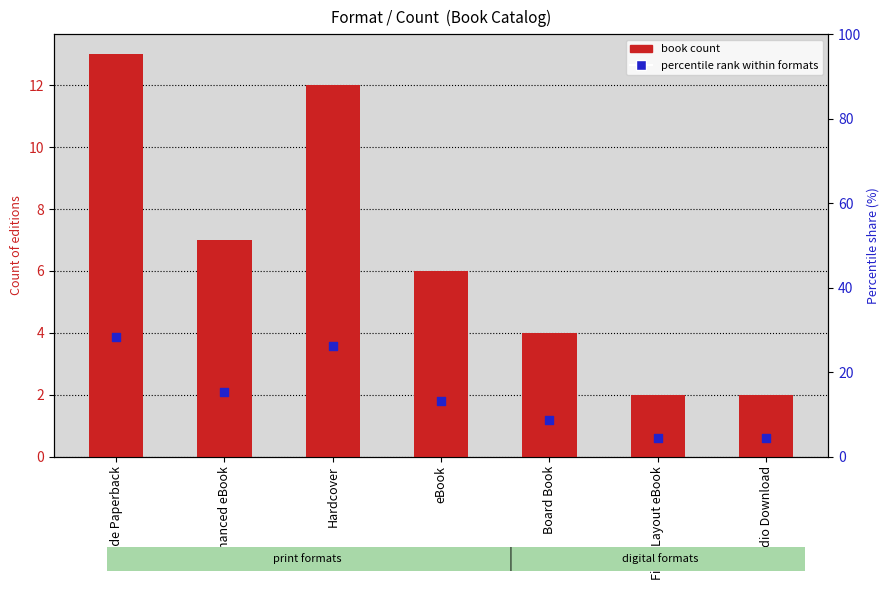

What is the total value across all series at Board Book?

12.7